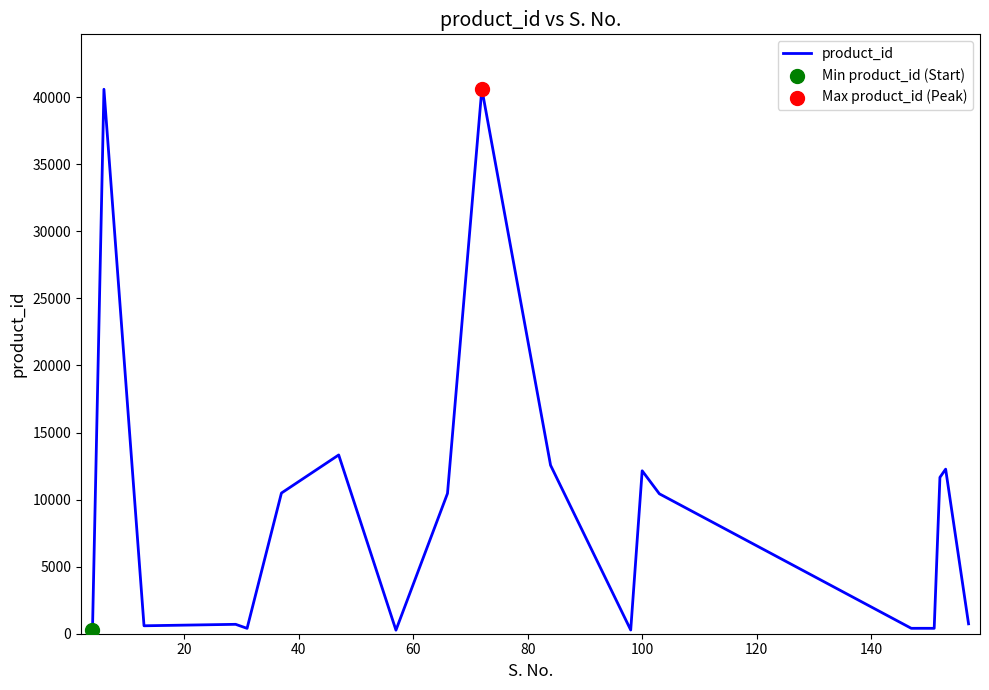

What is the maximum value shown in the chart?

40629